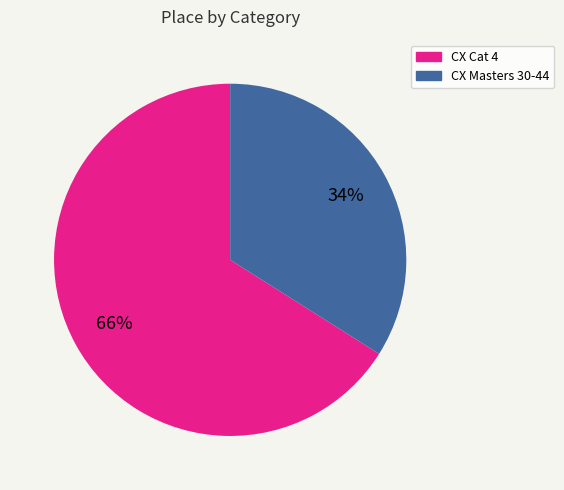

How many segments does this pie chart have?

2